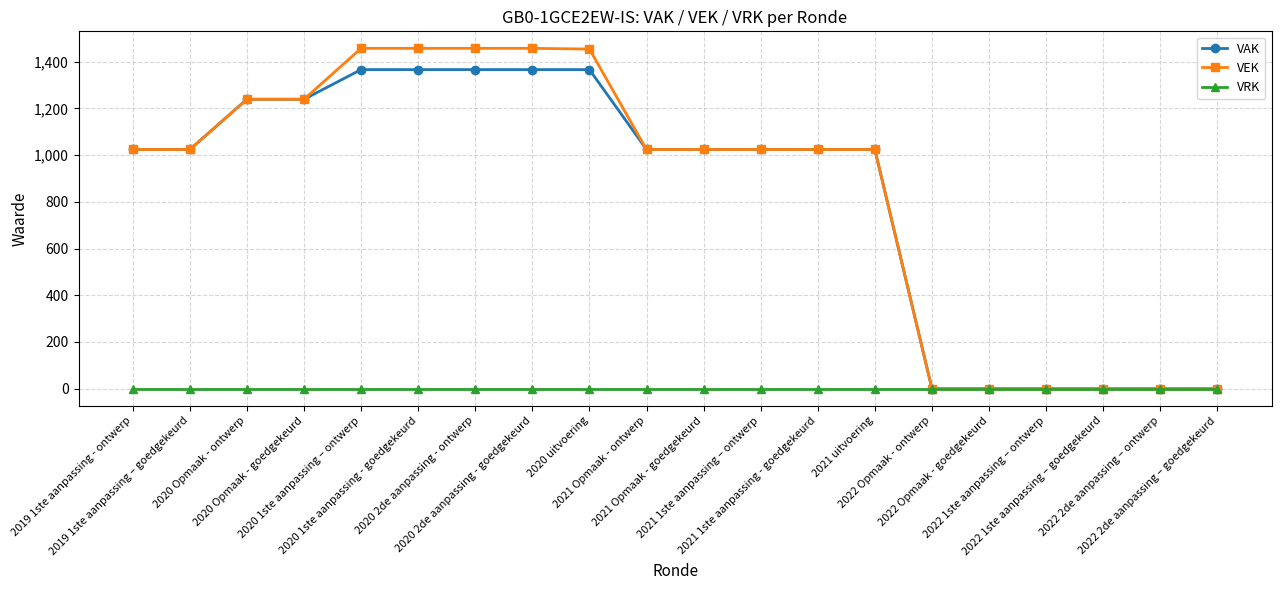

How many categories are shown in the chart?

20